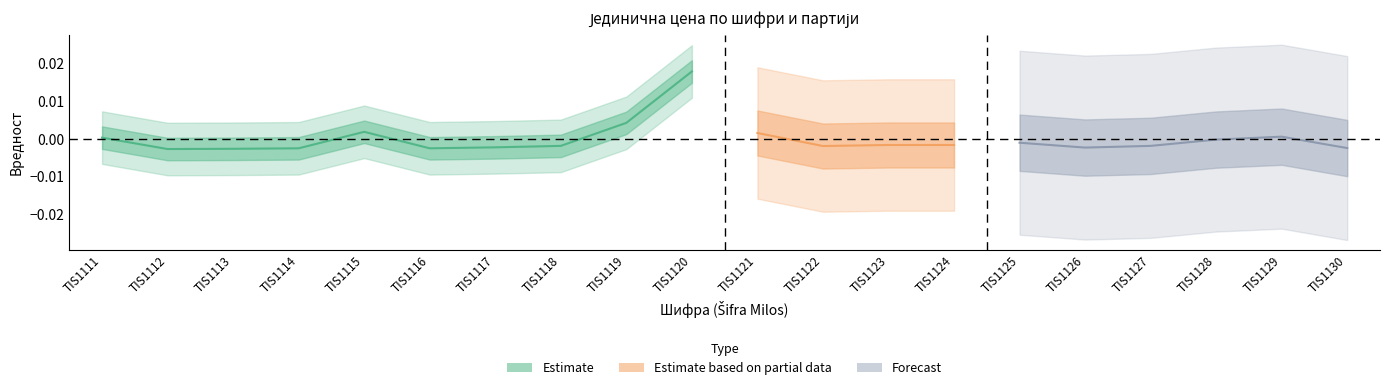

Does the chart display data point markers on the line(s)?

No